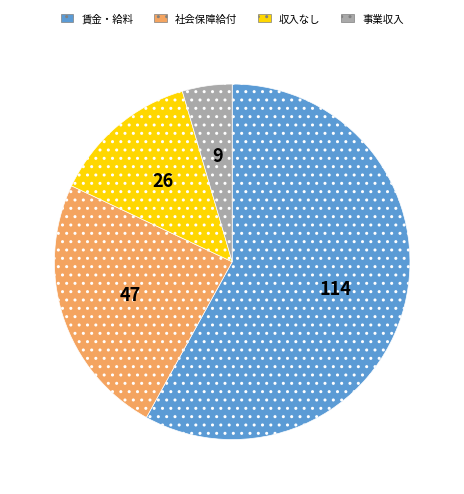

Does any single category account for the majority?

Yes